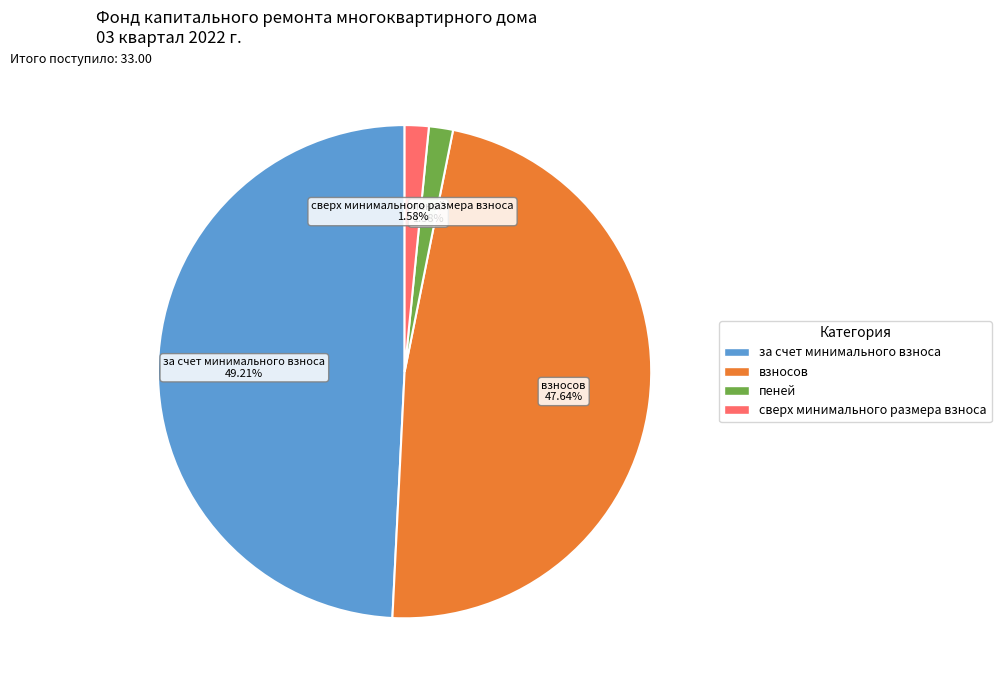

Is there any slice that represents more than half of the pie?

No